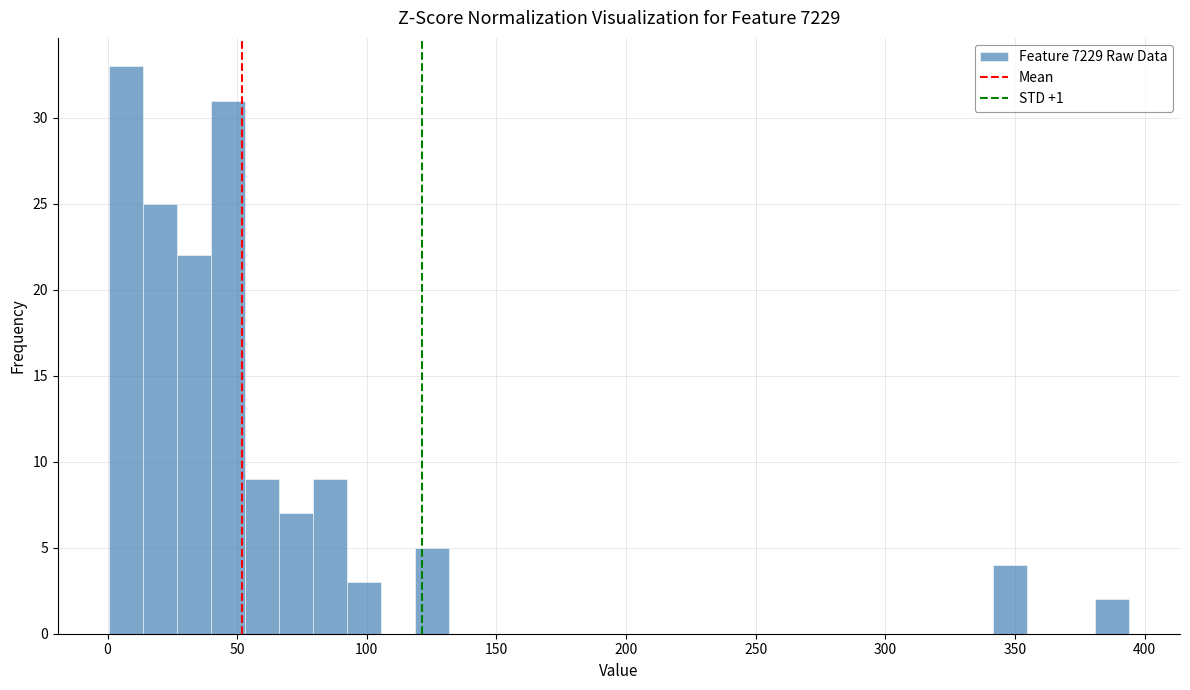

Read against the x-axis, roughly where is the centre of the tallest bar?

5